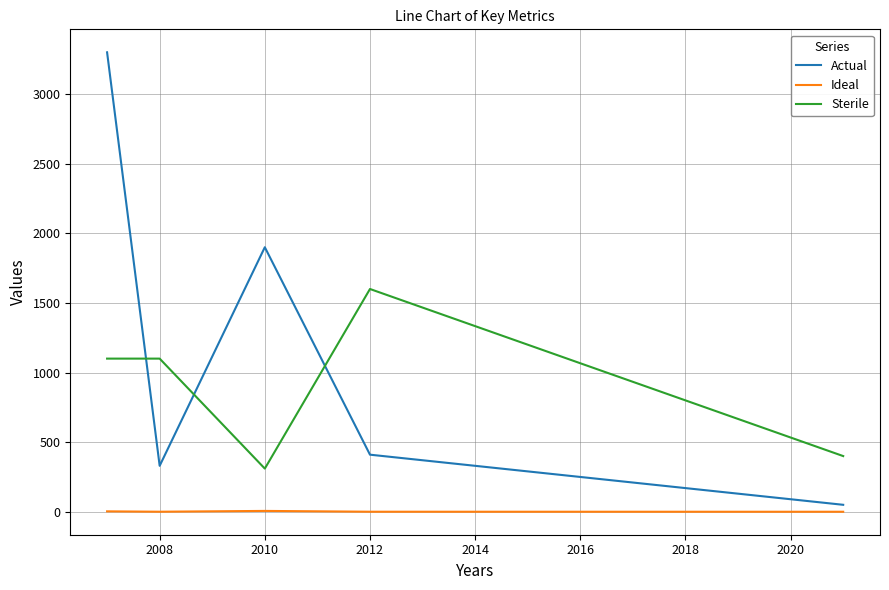

Which series has the largest total across all categories?

Actual